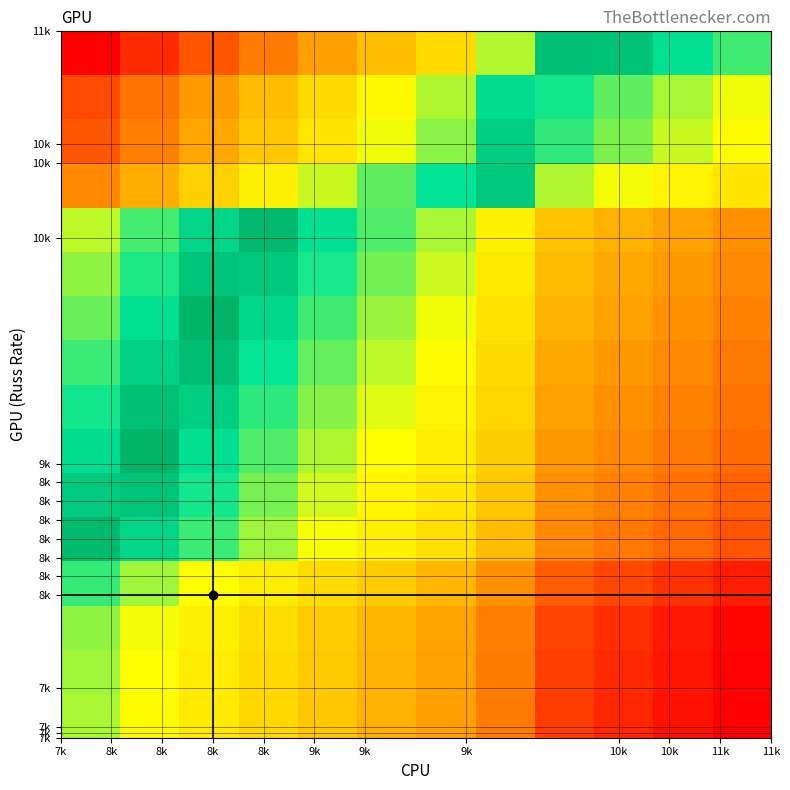

Count the number of categories in the chart.

12